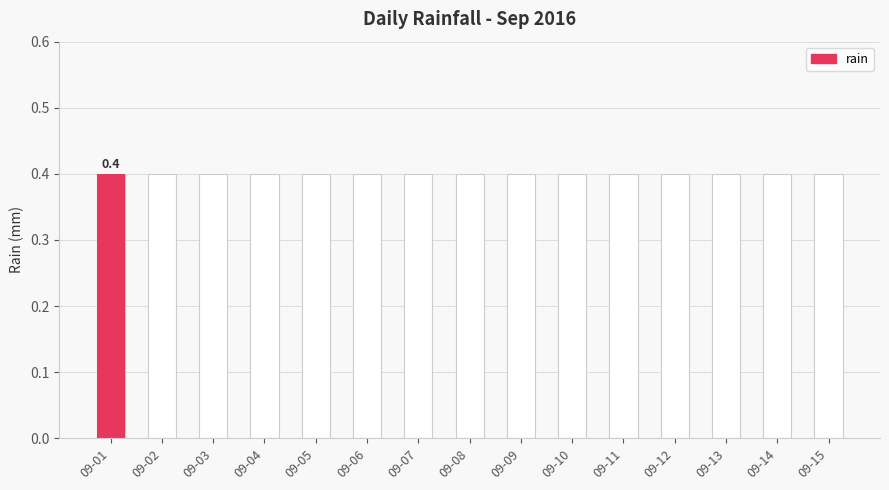

List the labels in order of value, smallest first.

09-02, 09-03, 09-04, 09-05, 09-06, 09-07, 09-08, 09-09, 09-10, 09-11, 09-12, 09-13, 09-14, 09-15, 09-01